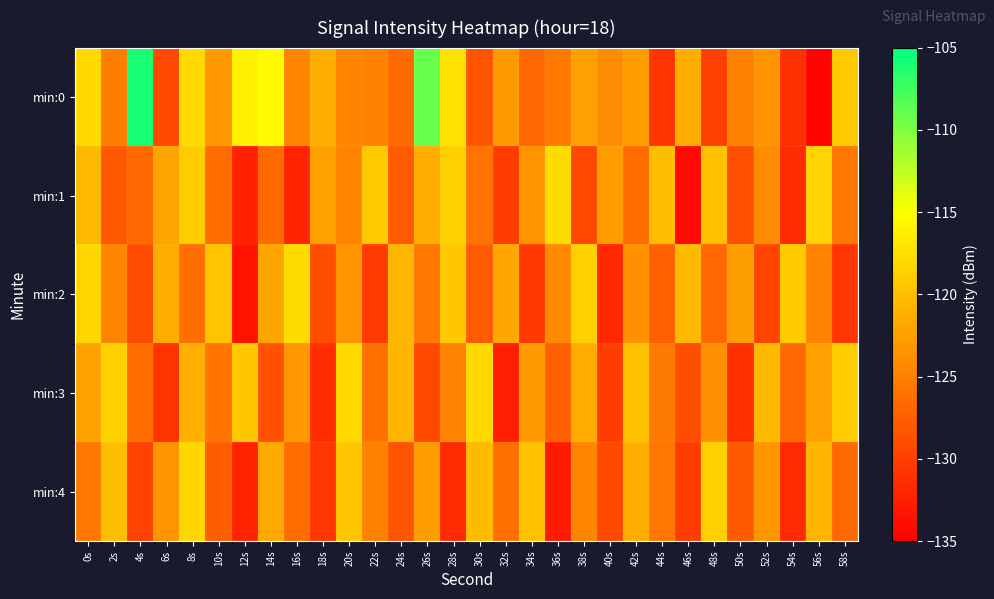

At 8s, list the series in order from largest to smallest.

min:0, min:4, min:1, min:3, min:2